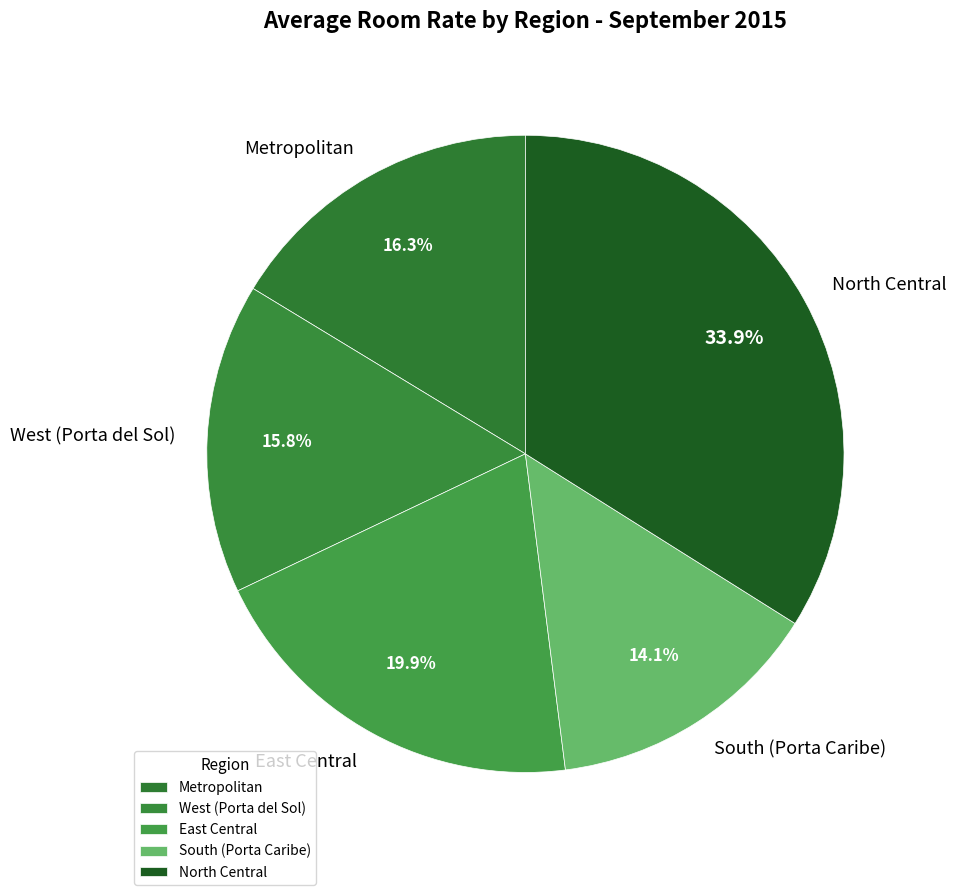

Which has a higher value, Metropolitan or West (Porta del Sol)?

Metropolitan